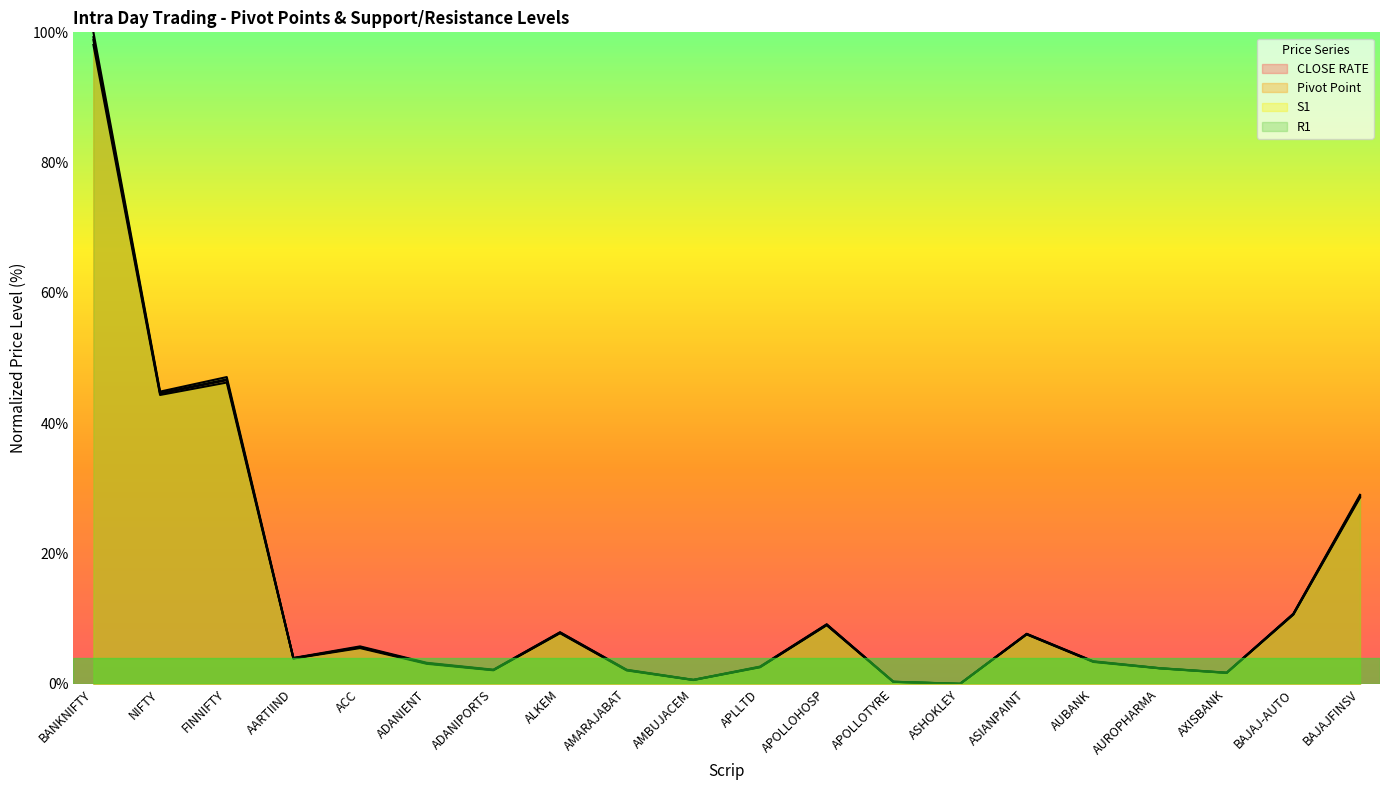

Count the number of categories in the chart.

20